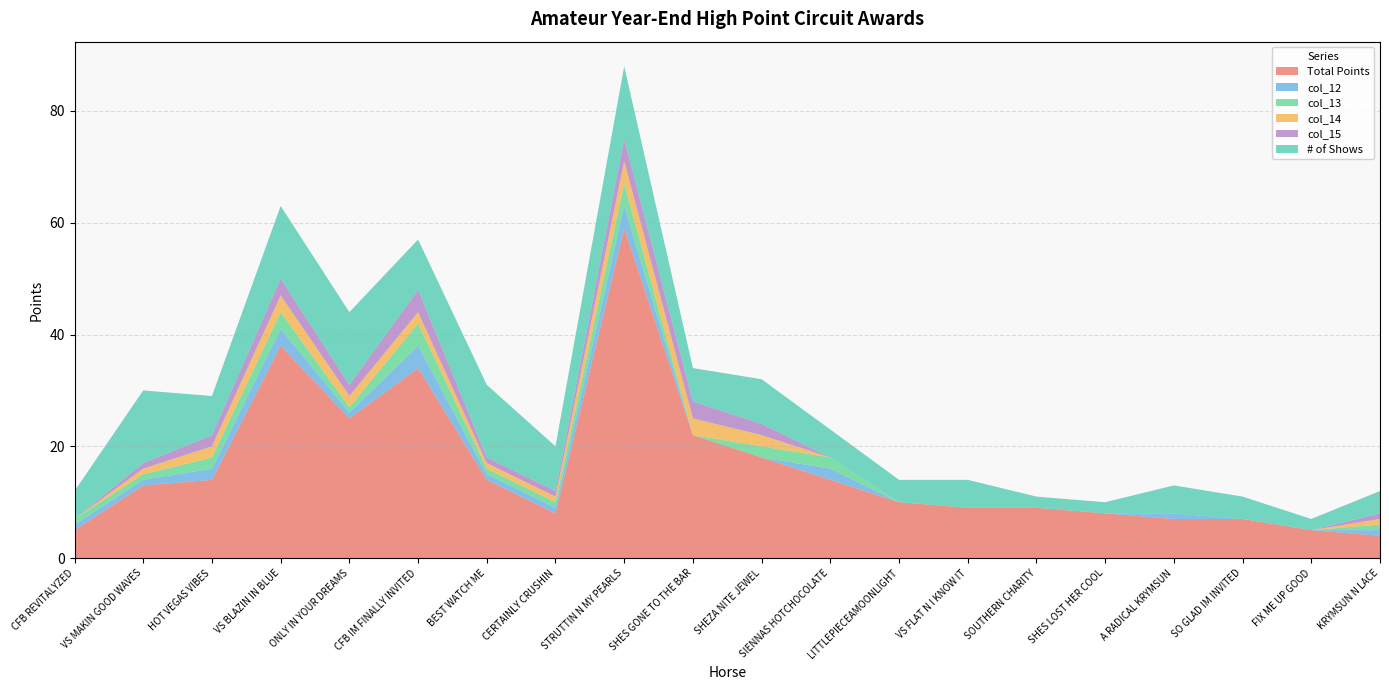

Reading right to left, transcribe all the data shown in this chart.

Total Points: 4	5	7	7	8	9	9	10	14	18	22	59	8	14	34	25	38	14	13	5
col_12: 1	0	0	1	0	0	0	0	2	0	0	4	1	1	4	1	3	2	1	1
col_13: 1	0	0	0	0	0	0	0	2	2	0	4	1	1	4	1	3	2	1	1
col_14: 1	0	0	0	0	0	0	0	0	2	3	4	1	1	2	2	3	2	1	0
col_15: 1	0	0	0	0	0	0	0	0	2	3	4	1	1	4	2	3	2	1	0
# of Shows: 4	2	4	5	2	2	5	4	5	8	6	13	8	13	9	13	13	7	13	5